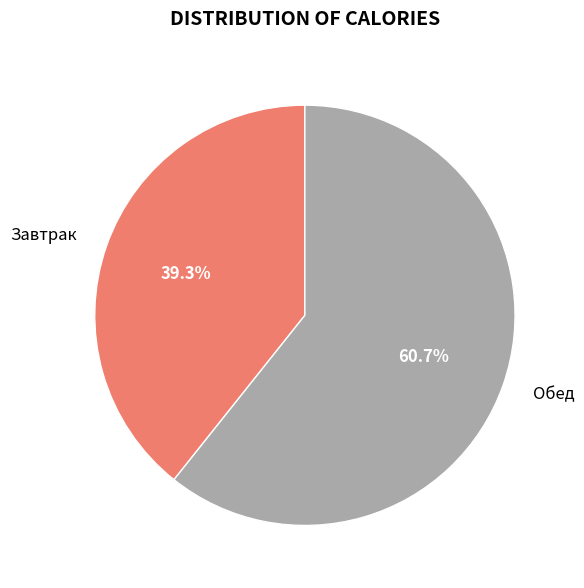

Rank the categories by value from lowest to highest.

Завтрак, Обед